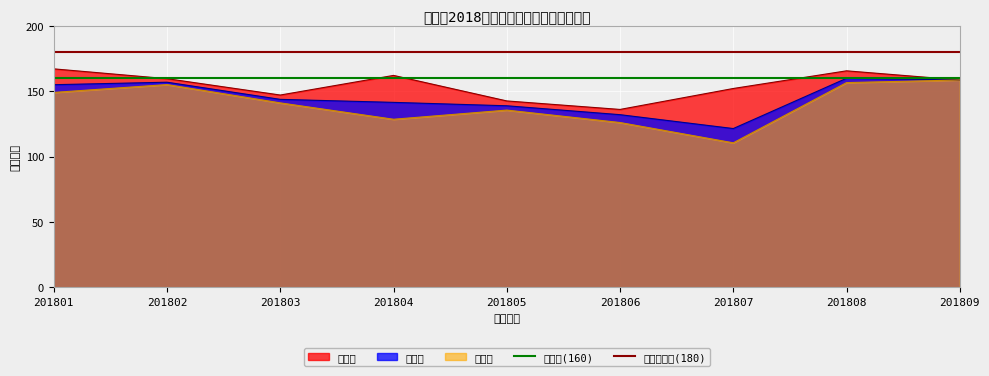

What value does the 高分线(160) series have at 201801?

160